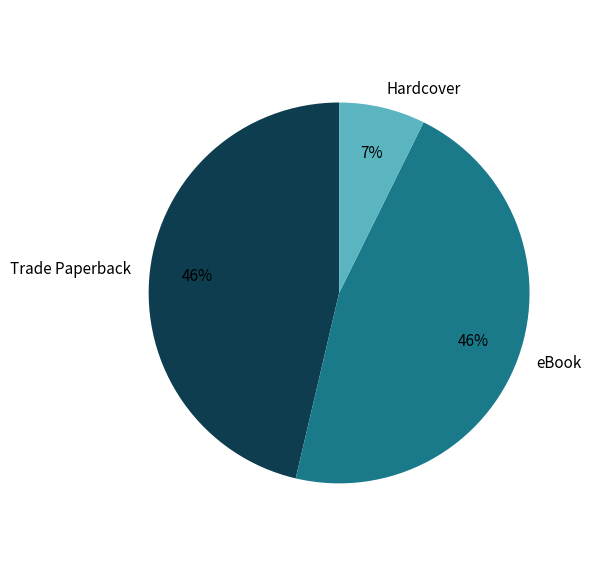

Count the number of slices in the pie.

3